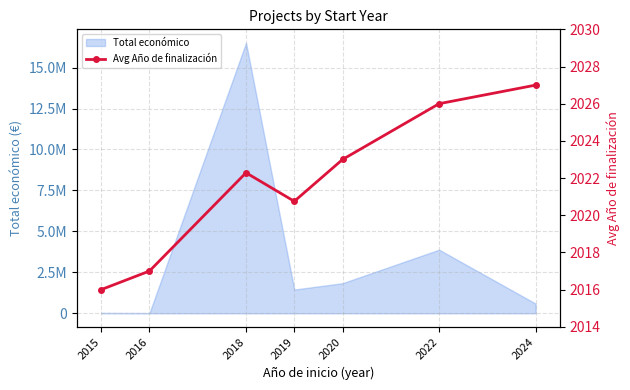

The chart shows a value of 2027.0 at 2024. True or false?

True